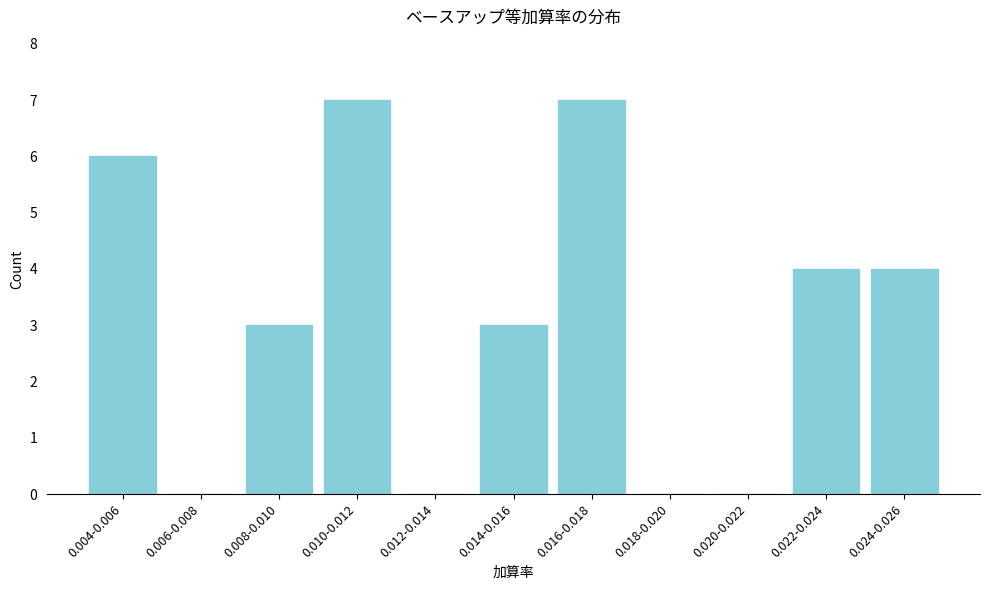

Reading left to right, list all the values displayed in this chart.

0.004-0.006=6	0.006-0.008=0	0.008-0.010=3	0.010-0.012=7	0.012-0.014=0	0.014-0.016=3	0.016-0.018=7	0.018-0.020=0	0.020-0.022=0	0.022-0.024=4	0.024-0.026=4